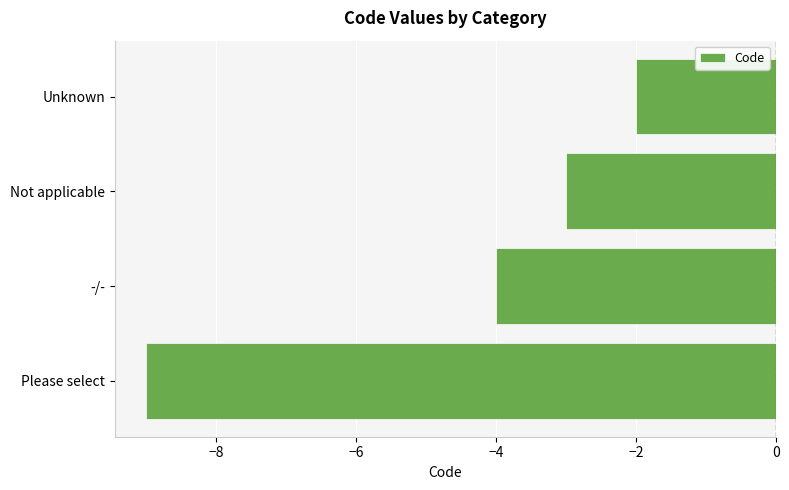

What is the difference between the second highest and minimum values?

6